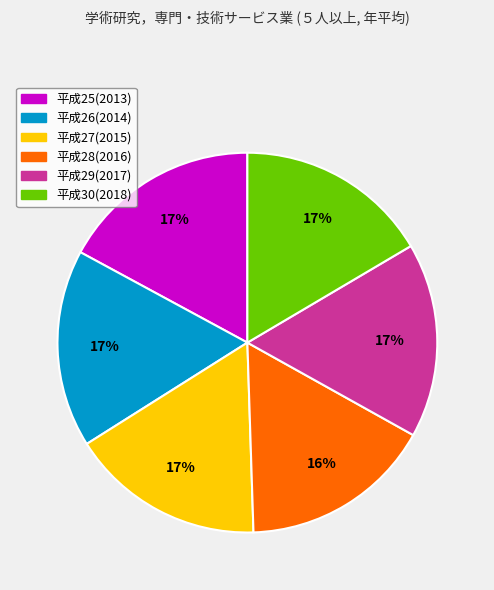

Is it true that 平成29(2017) is 17% of the pie?

True